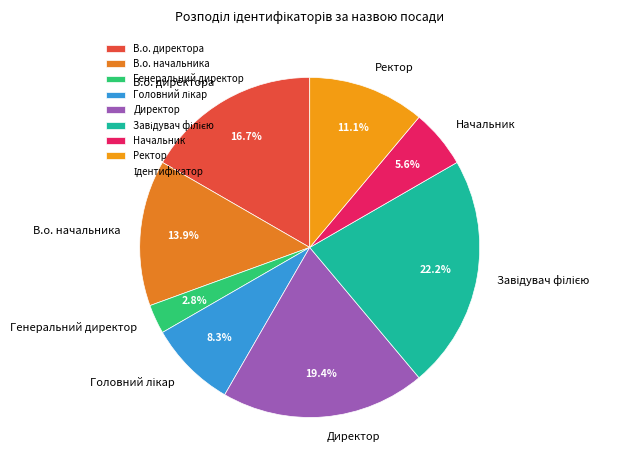

How many slices are in this pie chart?

8